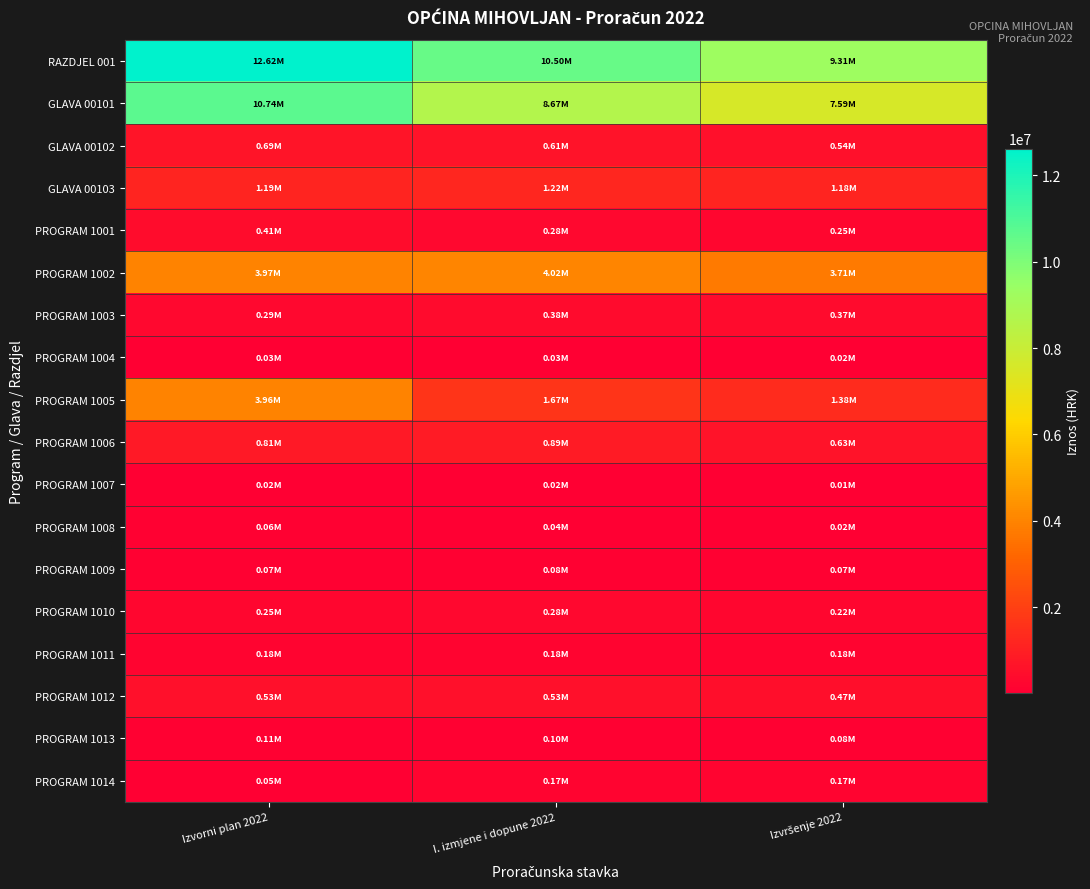

At which category is the sum across all series the highest?

Izvorni plan 2022